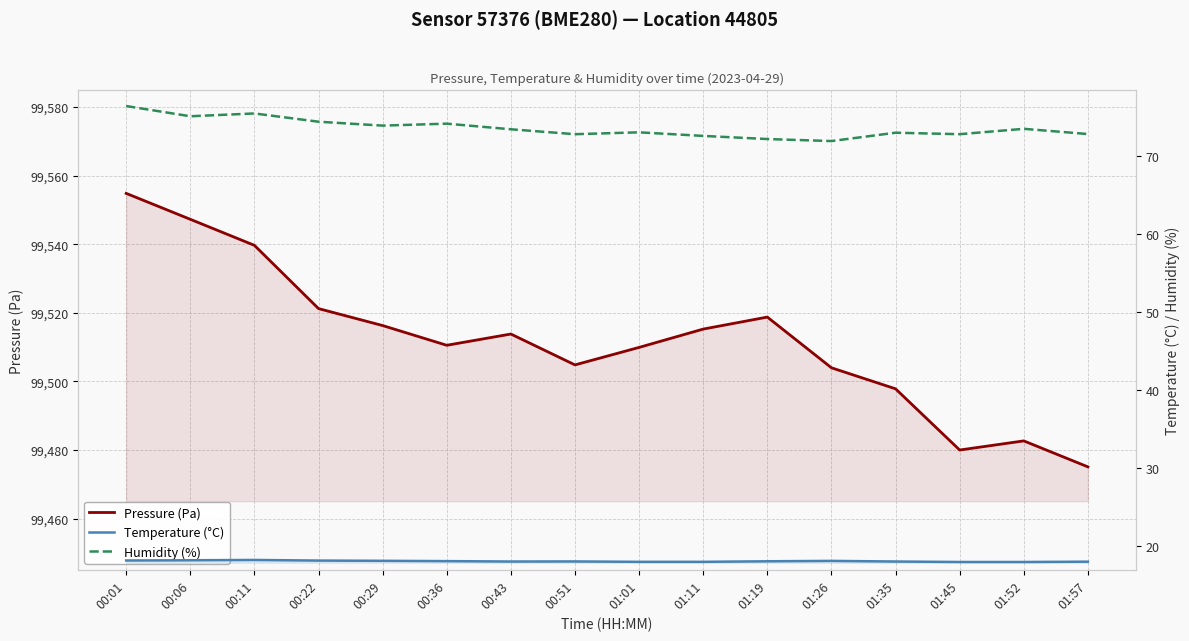

What is the difference between the maximum and minimum values in the Humidity (%) series?

4.5